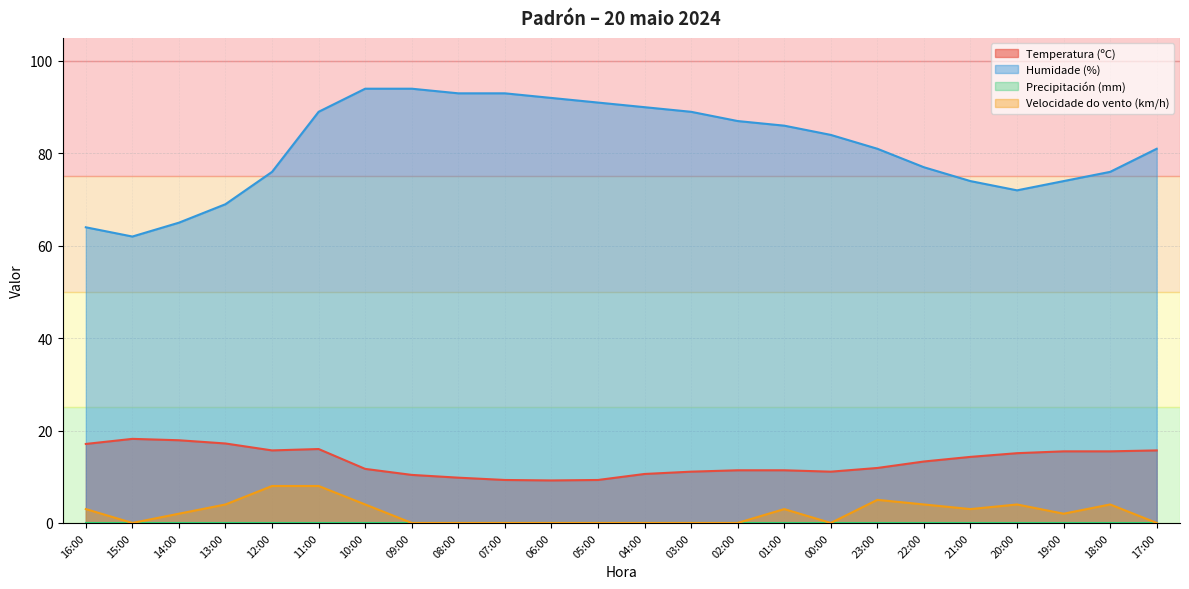

What position from the right is 15:00?

23